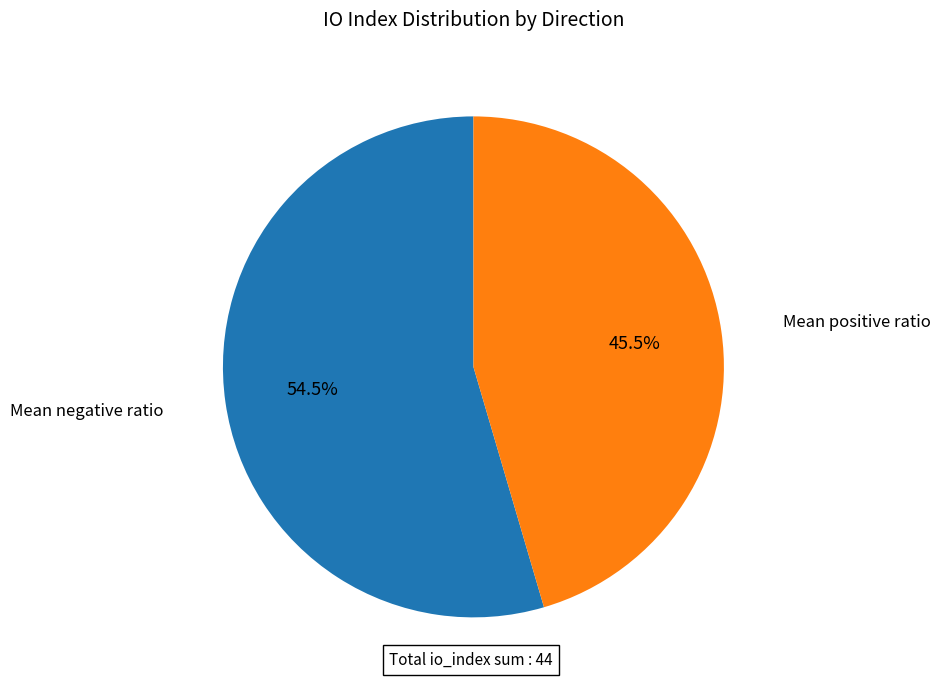

Does any single category account for the majority?

Yes